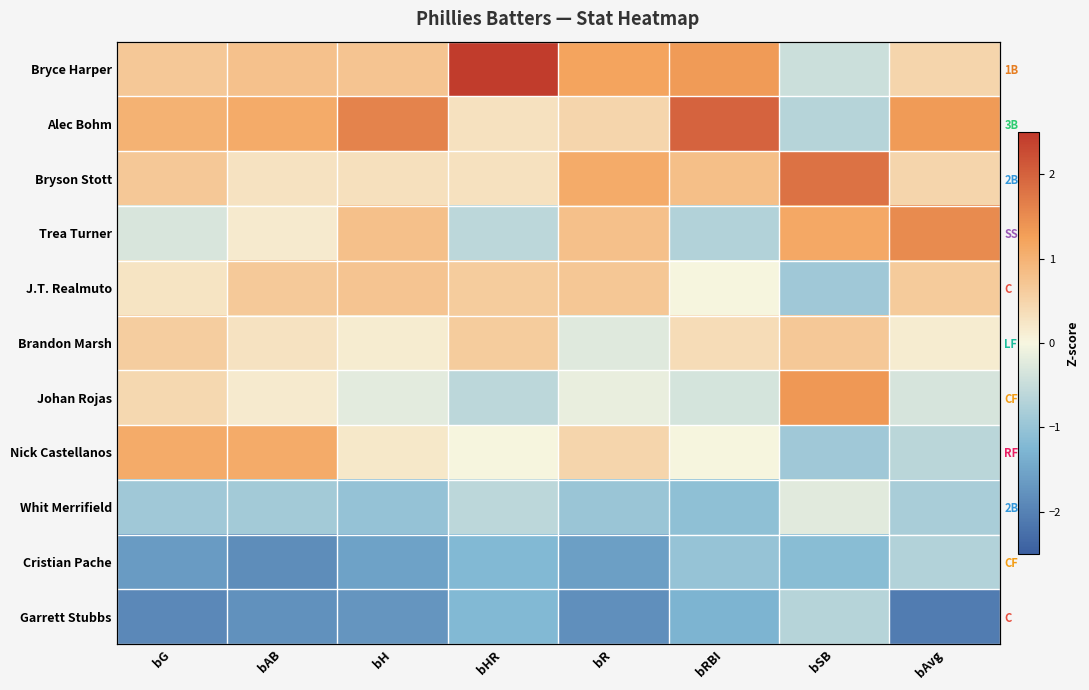

True or false: J.T. Realmuto has a value of -0.9 at bSB.

True